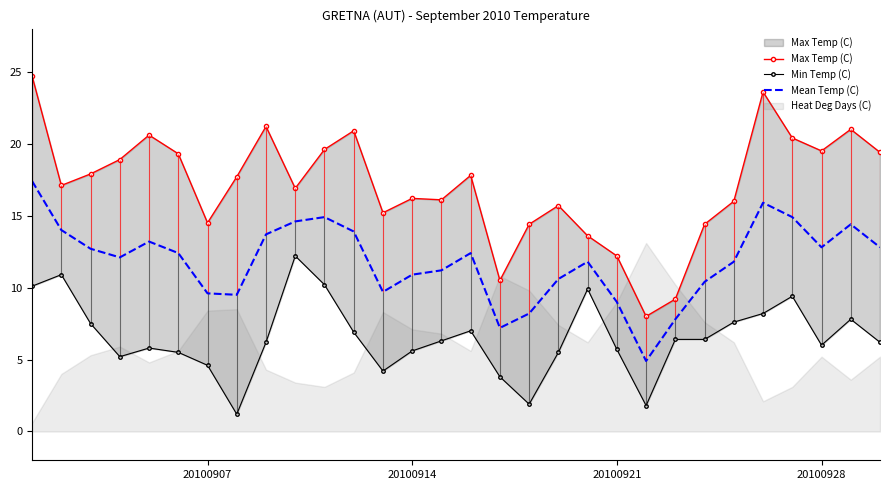

What is the lowest value of the Mean Temp (C) series?

4.9